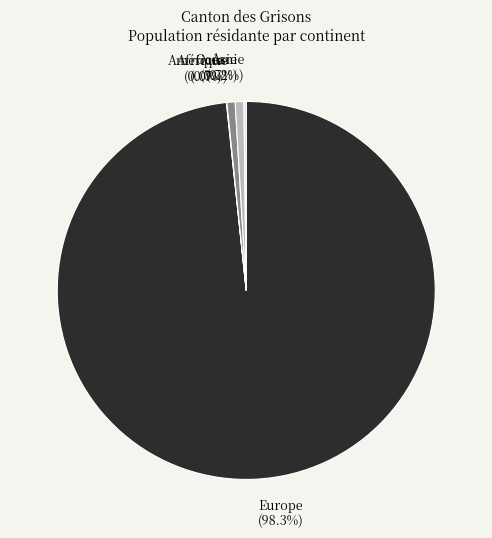

Which category has the biggest portion of the pie?

Europe